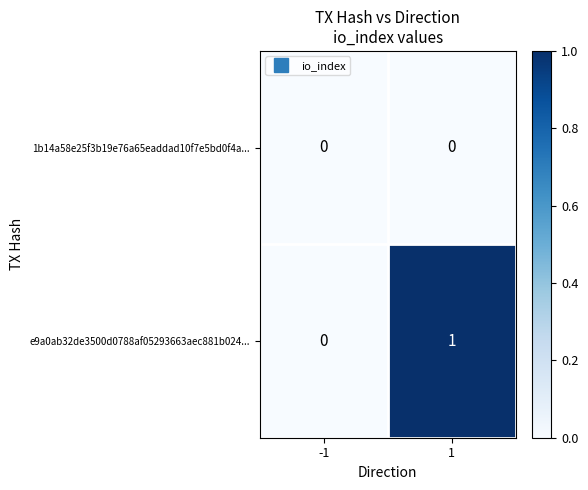

Reading left to right, extract all data points from this chart.

1b14a58e25f3b19e76a65eaddad10f7e5bd0f4a...: 0	0
e9a0ab32de3500d0788af05293663aec881b024...: 0	1